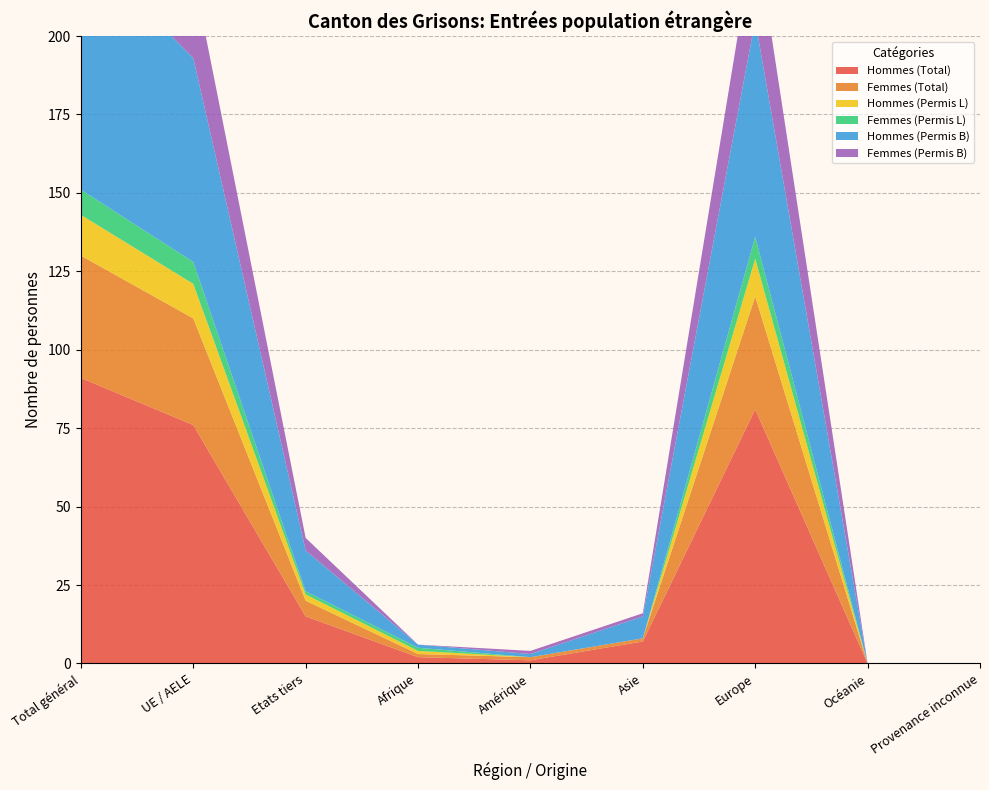

Reading left to right, transcribe all the data shown in this chart.

Hommes (Total): Total général=91	UE / AELE=76	Etats tiers=15	Afrique=2	Amérique=1	Asie=7	Europe=81	Océanie=0	Provenance inconnue=0
Femmes (Total): Total général=39	UE / AELE=34	Etats tiers=5	Afrique=1	Amérique=1	Asie=1	Europe=36	Océanie=0	Provenance inconnue=0
Hommes (Permis L): Total général=13	UE / AELE=11	Etats tiers=2	Afrique=1	Amérique=0	Asie=0	Europe=12	Océanie=0	Provenance inconnue=0
Femmes (Permis L): Total général=8	UE / AELE=7	Etats tiers=1	Afrique=1	Amérique=0	Asie=0	Europe=7	Océanie=0	Provenance inconnue=0
Hommes (Permis B): Total général=78	UE / AELE=65	Etats tiers=13	Afrique=1	Amérique=1	Asie=7	Europe=69	Océanie=0	Provenance inconnue=0
Femmes (Permis B): Total général=31	UE / AELE=27	Etats tiers=4	Afrique=0	Amérique=1	Asie=1	Europe=29	Océanie=0	Provenance inconnue=0